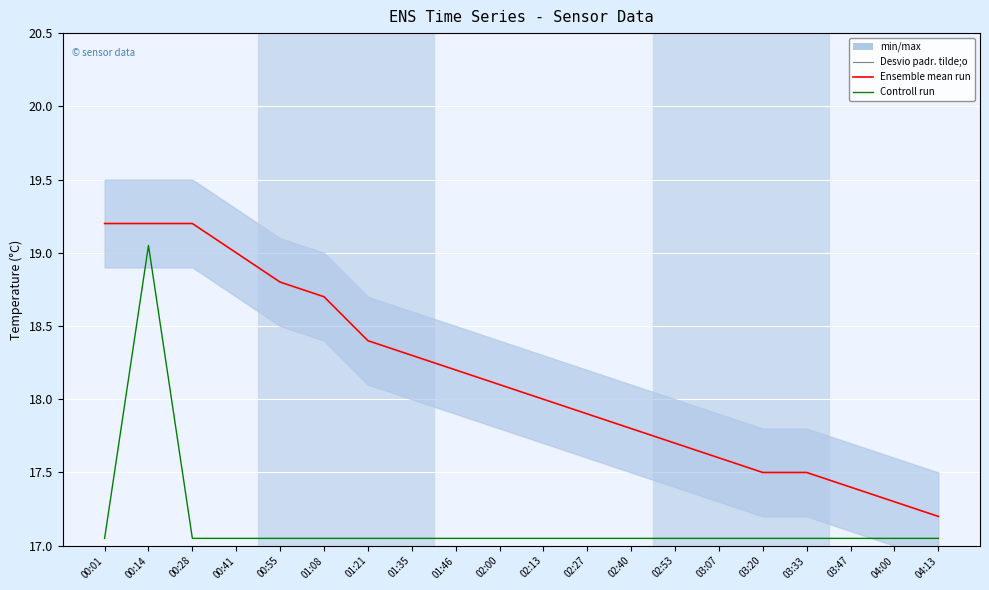

What is the spread (max minus min) of values at 00:14?

0.2